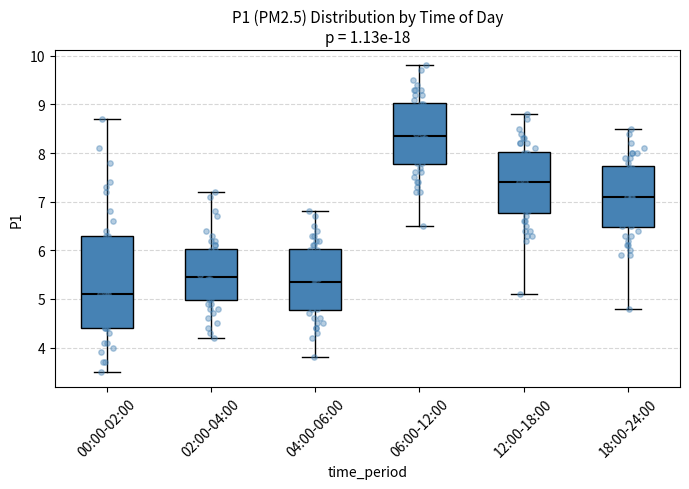

Which box's median line is the highest?

06:00-12:00